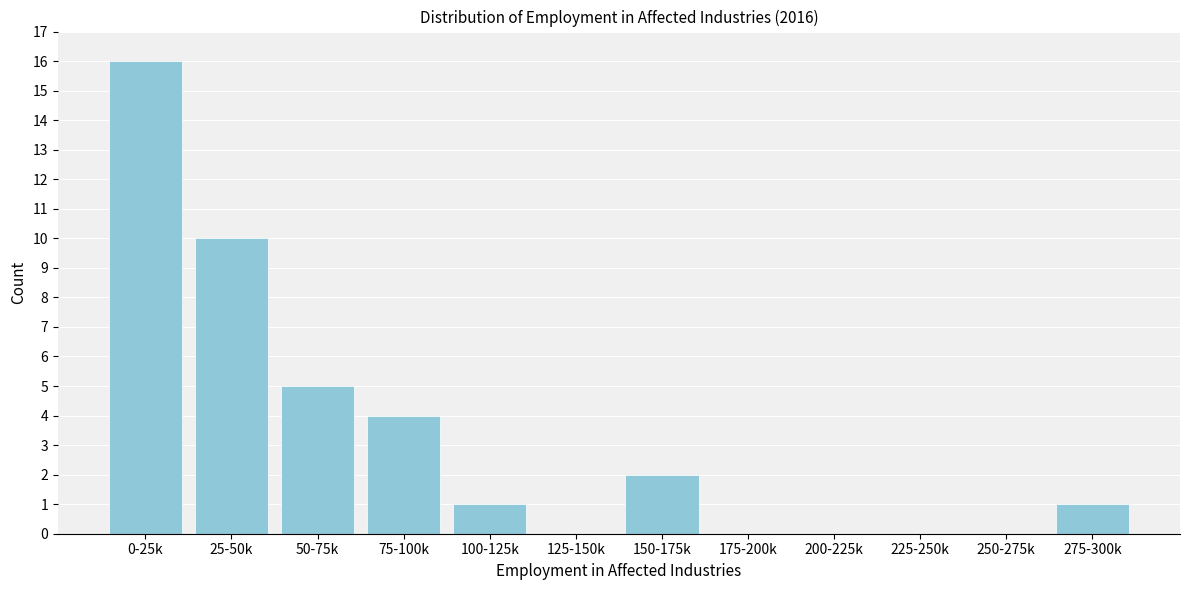

Reading left to right, transcribe all the data shown in this chart.

0-25k=16	25-50k=10	50-75k=5	75-100k=4	100-125k=1	125-150k=0	150-175k=2	175-200k=0	200-225k=0	225-250k=0	250-275k=0	275-300k=1